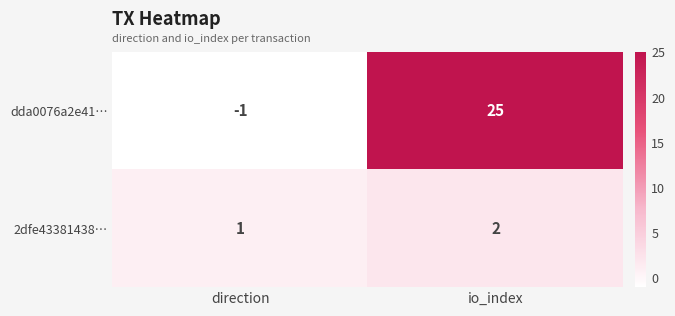

At which label is dda0076a2e41… closest to 12?

direction